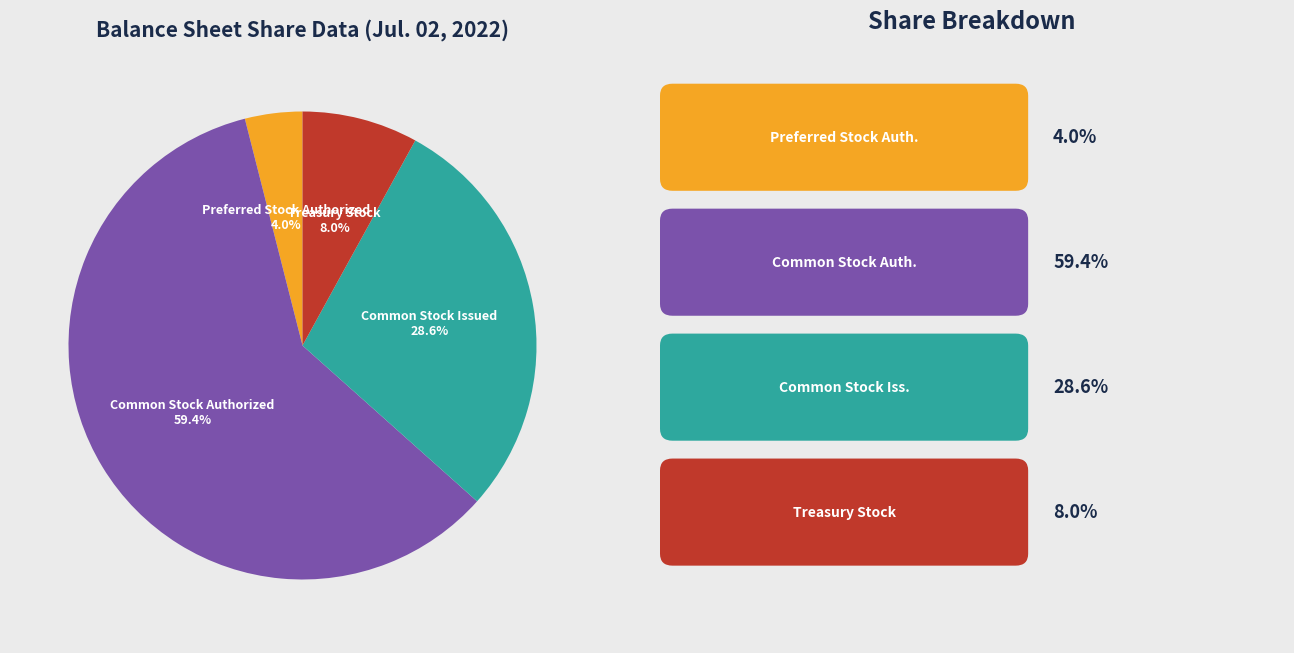

Is there any slice that represents more than half of the pie?

Yes